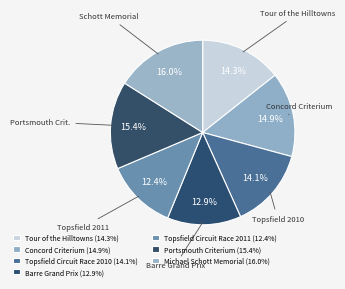

Count the number of slices in the pie.

7